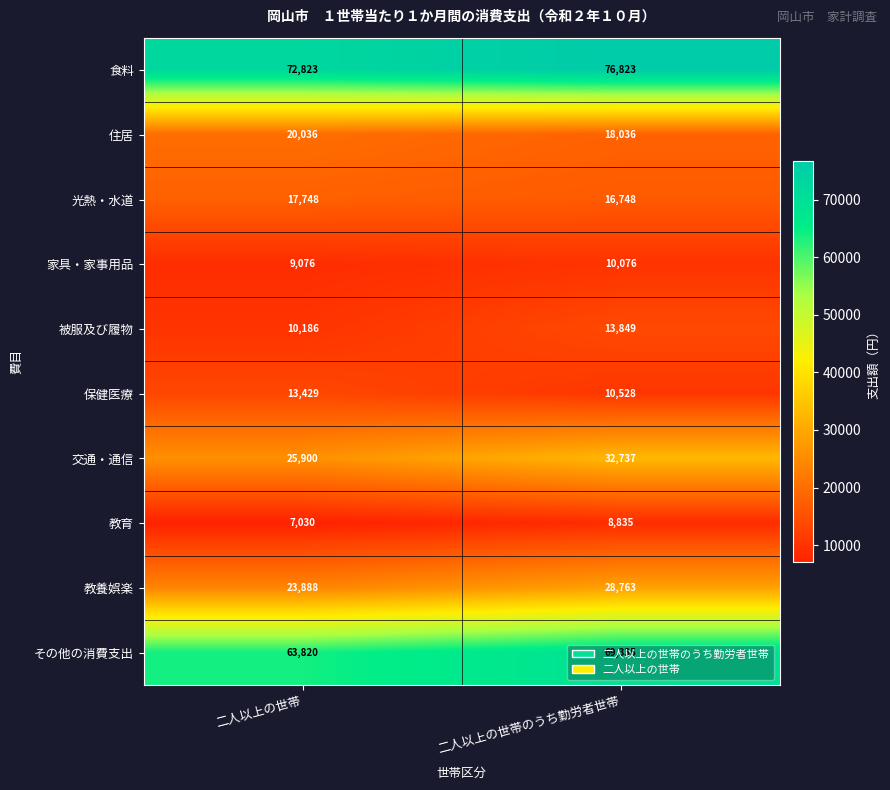

The value of 保健医療 at 二人以上の世帯 is 21759. True or false?

False